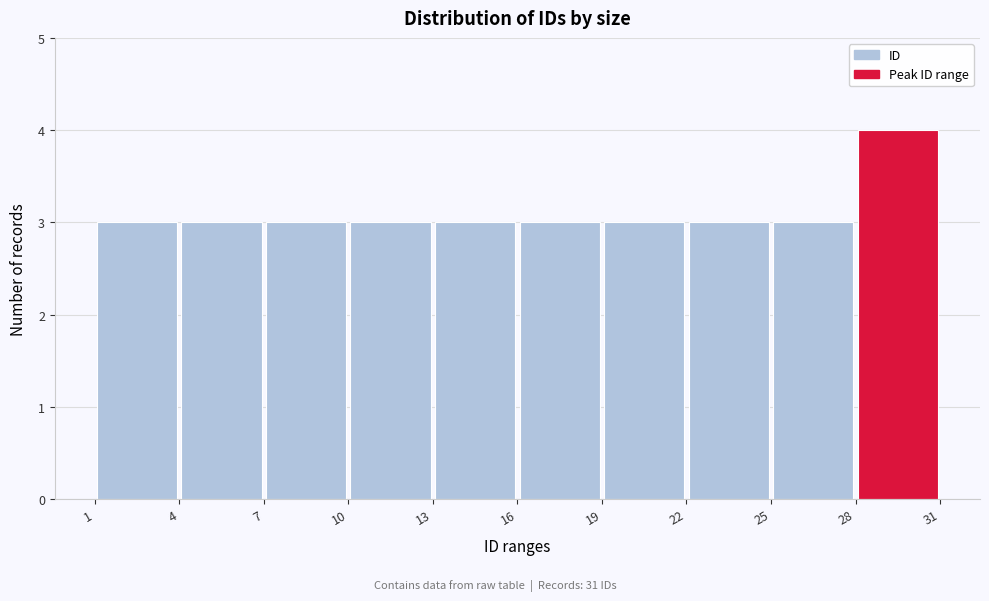

Reading left to right, transcribe this chart: for each bar, give the range it covers on the x-axis and its height. The values are not printed on the chart, so give them approximately, as read against the axis.

1 to 4: 3
4 to 7: 3
7 to 10: 3
10 to 13: 3
13 to 16: 3
16 to 19: 3
19 to 22: 3
22 to 25: 3
25 to 28: 3
28 to 31: 4